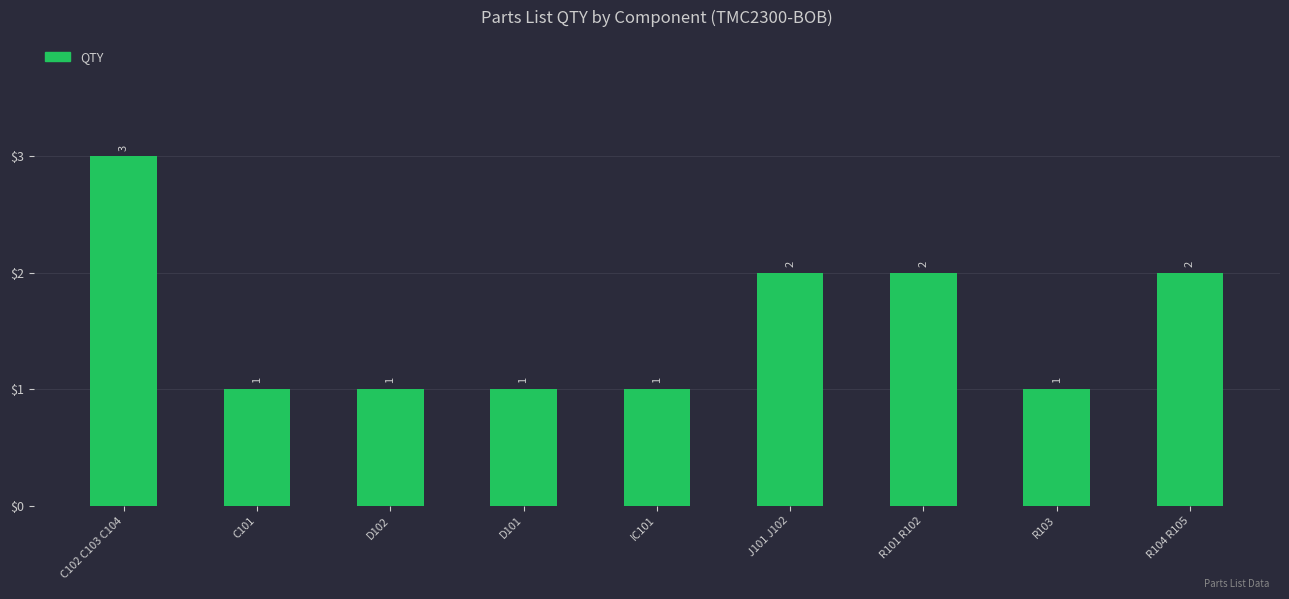

How many values are between 1 and 2?

8